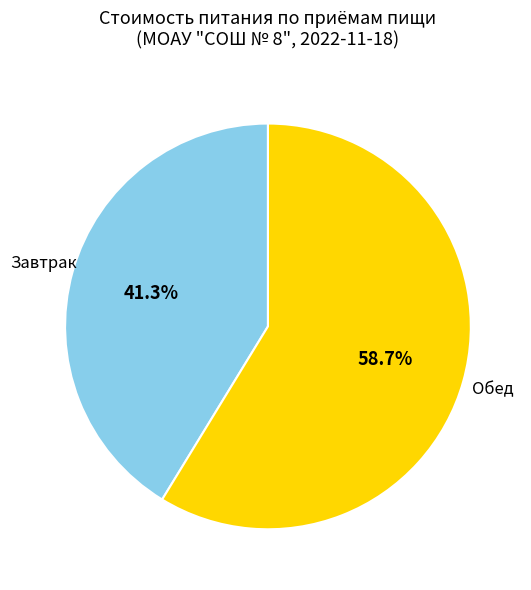

Count the number of slices in the pie.

2